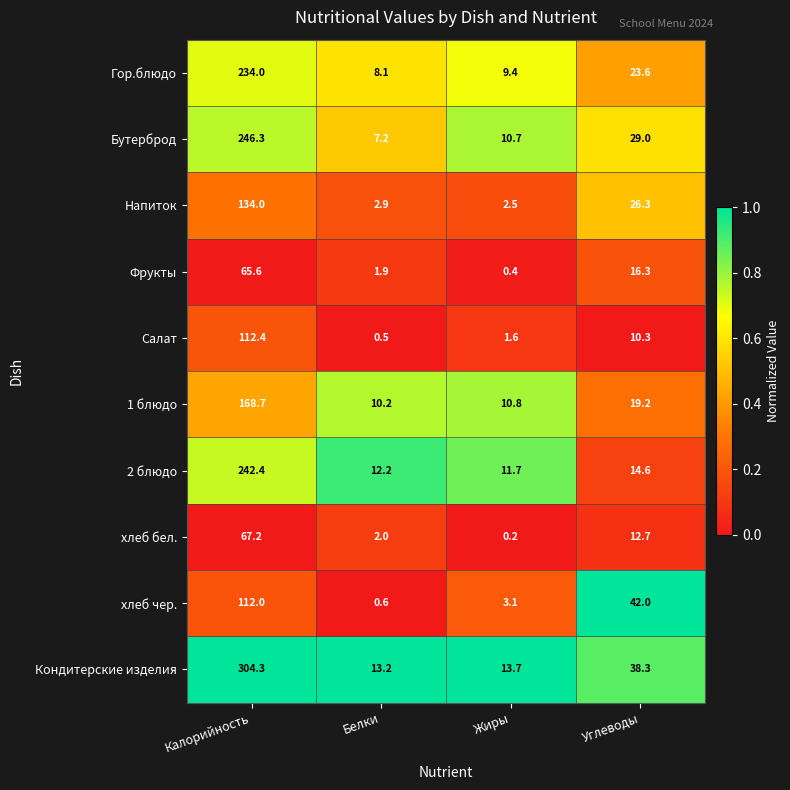

What is the total value across all series at Калорийность?

1686.9